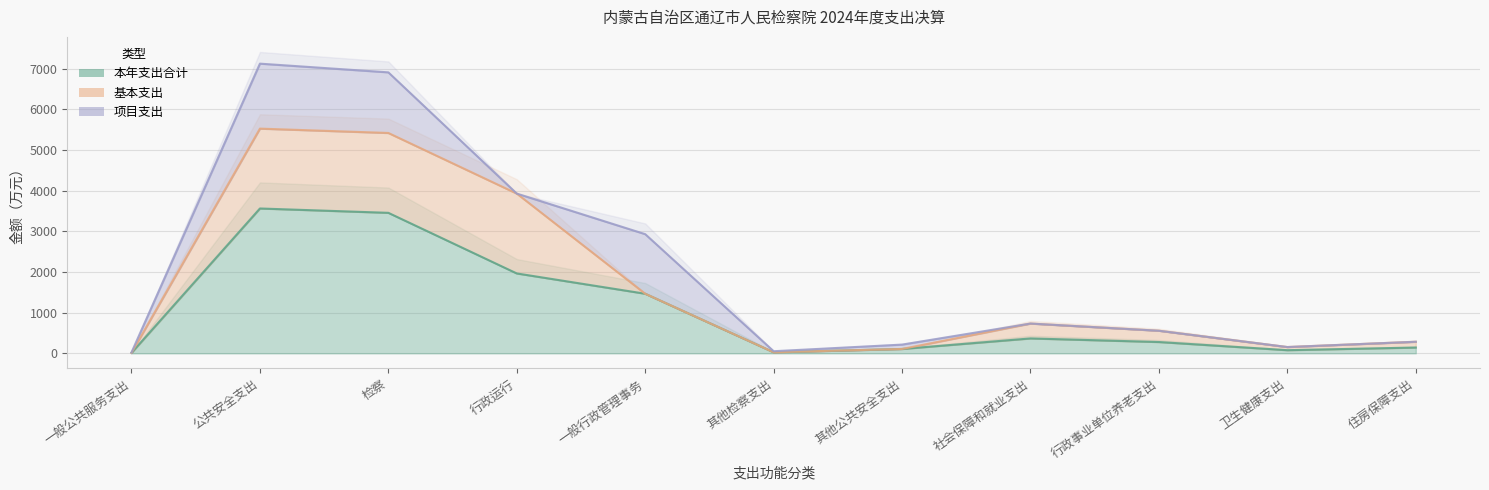

At how many categories does at least one series exceed 2107?

2